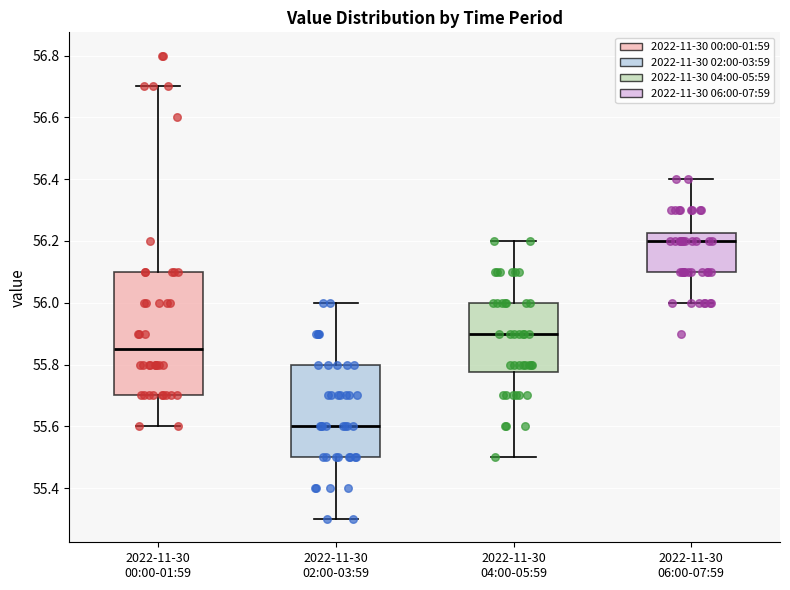

Which box is the tallest, from its lower edge to its upper edge?

2022-11-30 00:00-01:59